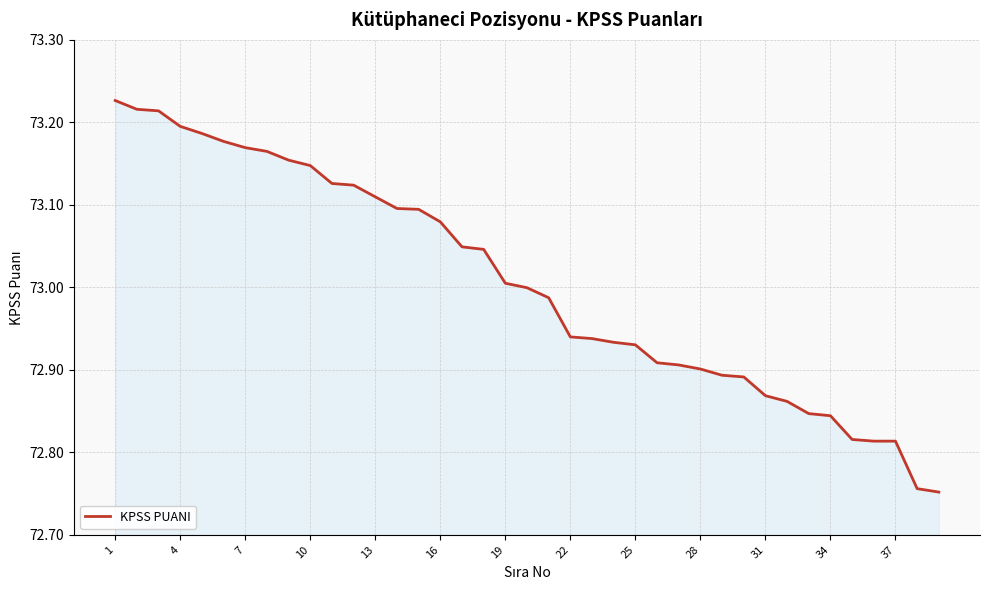

What is the difference between the maximum and minimum values?

0.5